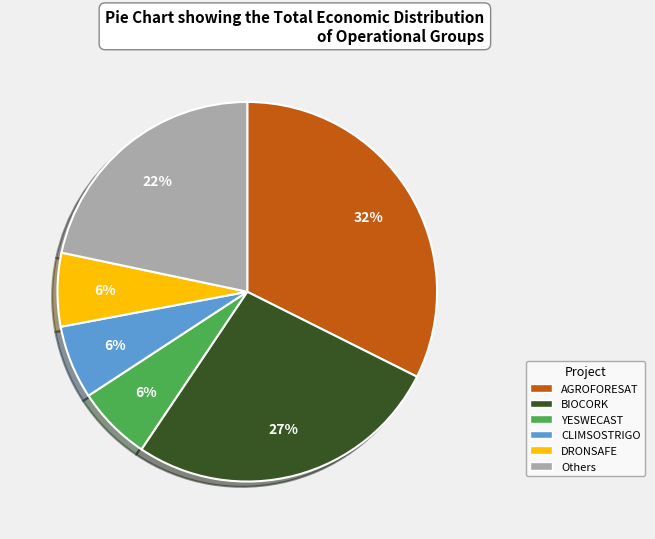

True or false: AGROFORESAT accounts for 32% of the total.

True